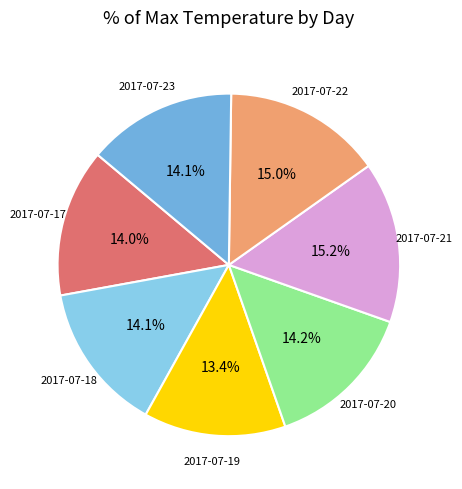

Does 2017-07-23 account for over 50% of the chart?

No